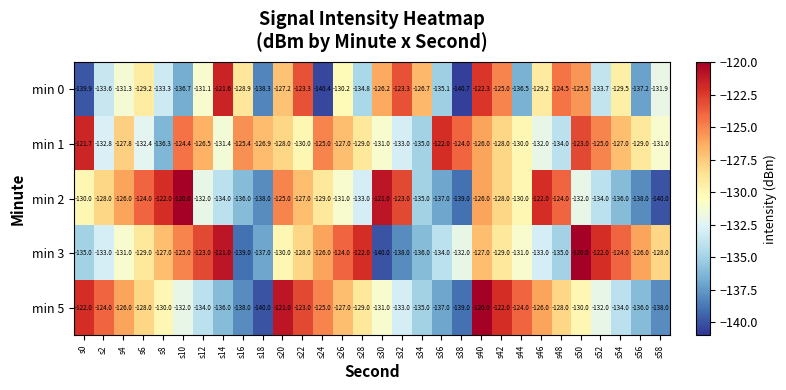

Which label corresponds to the smallest value in the chart?

s38